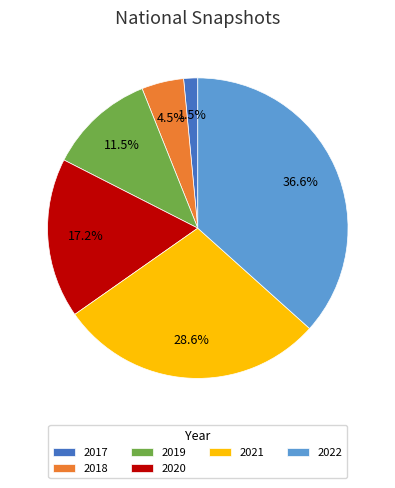

What is the smallest slice in the pie chart?

2017